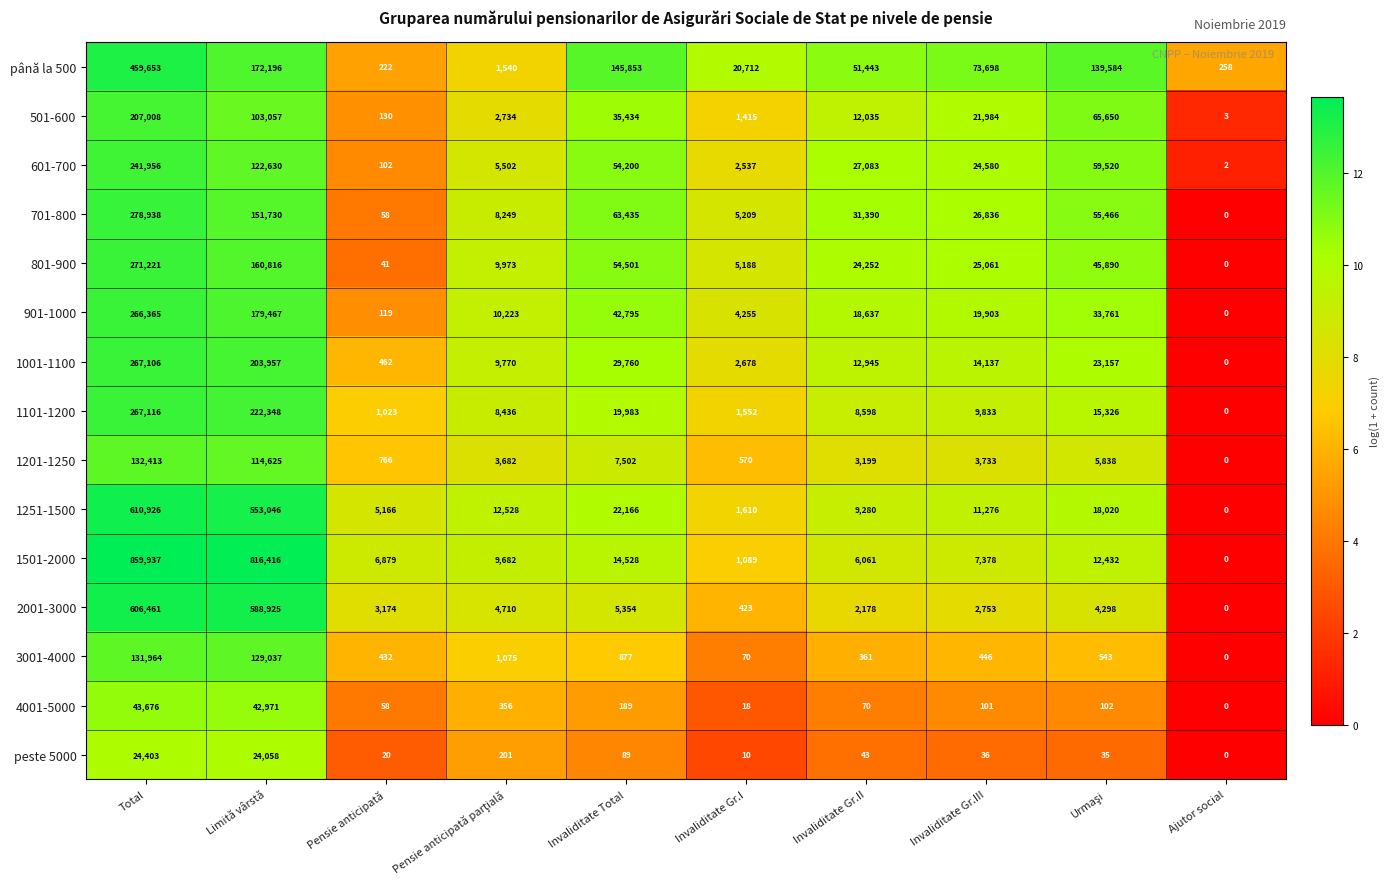

Where is 1201-1250 nearest to the value 66206?

Limită vârstă